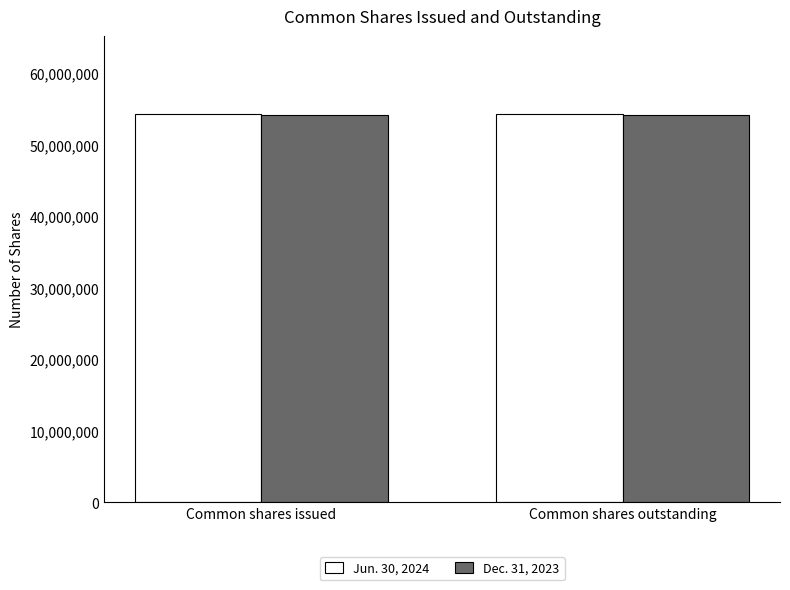

How many bars are there in total?

4